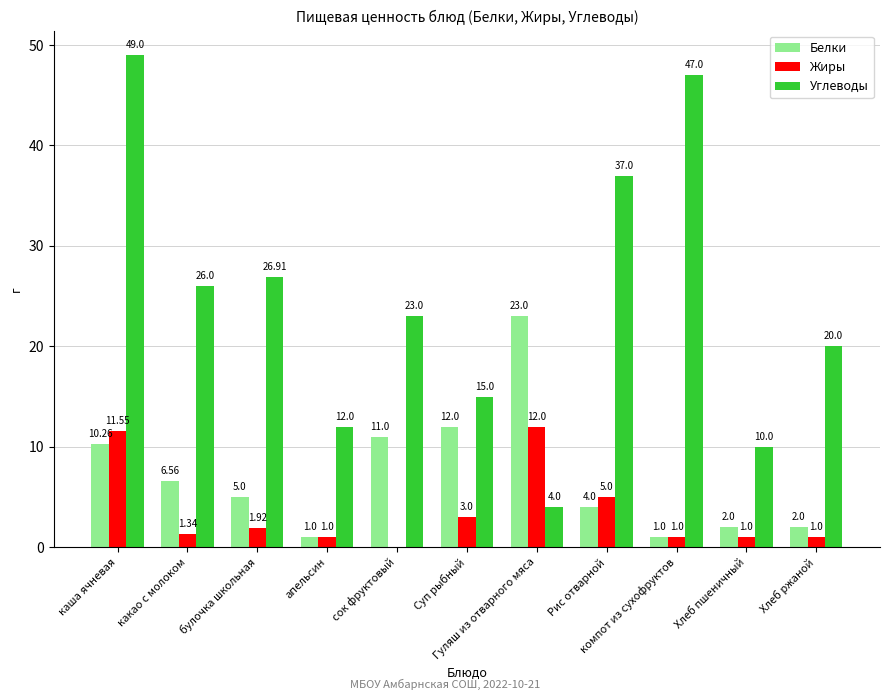

Which series has the largest total across all categories?

Углеводы